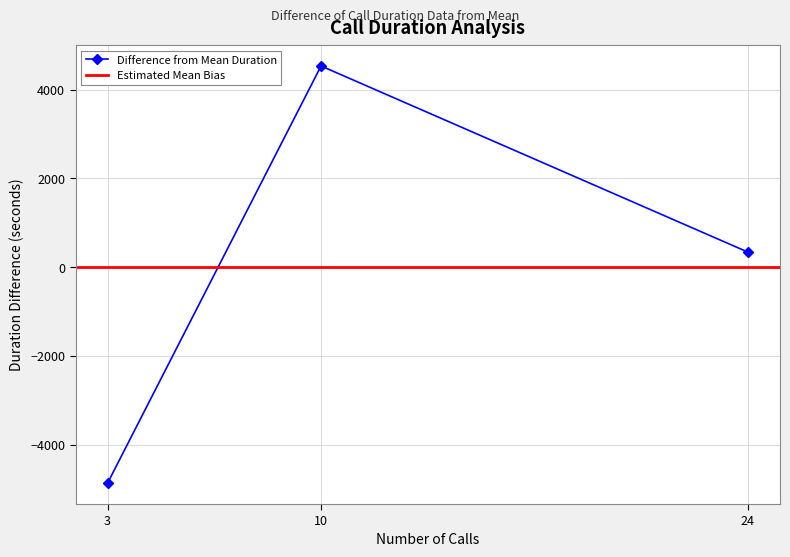

What is the lowest value of the Difference from Mean Duration series?

-4869